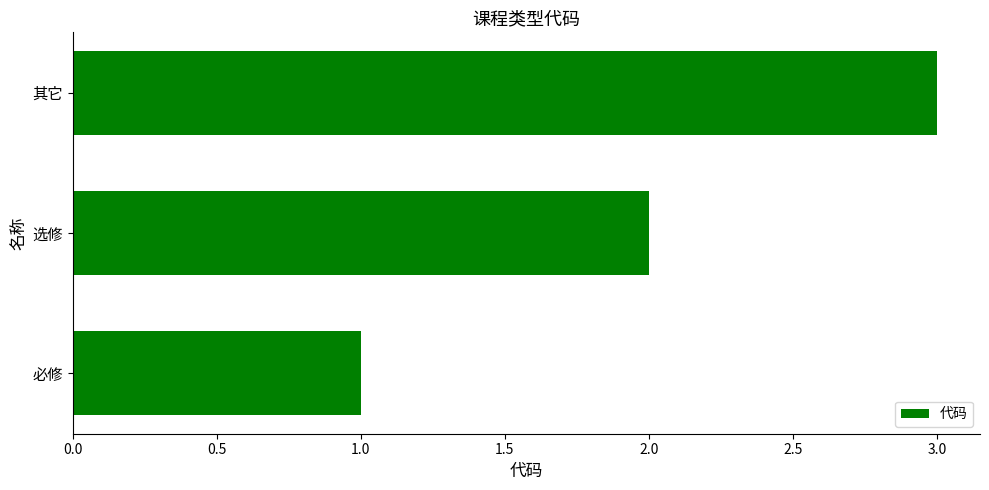

Rank the categories by value from lowest to highest.

必修, 选修, 其它